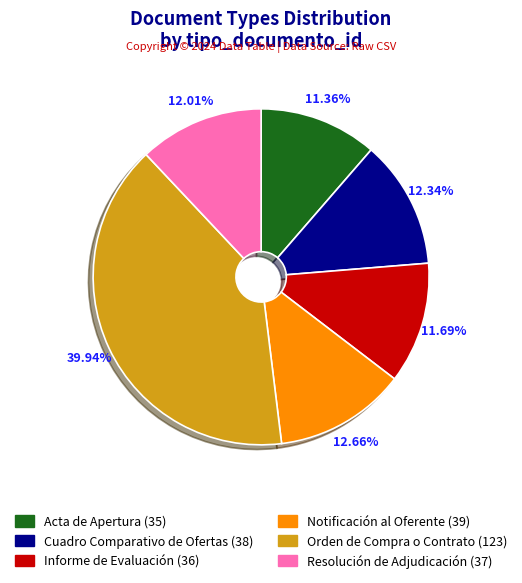

How many slices are in this pie chart?

6